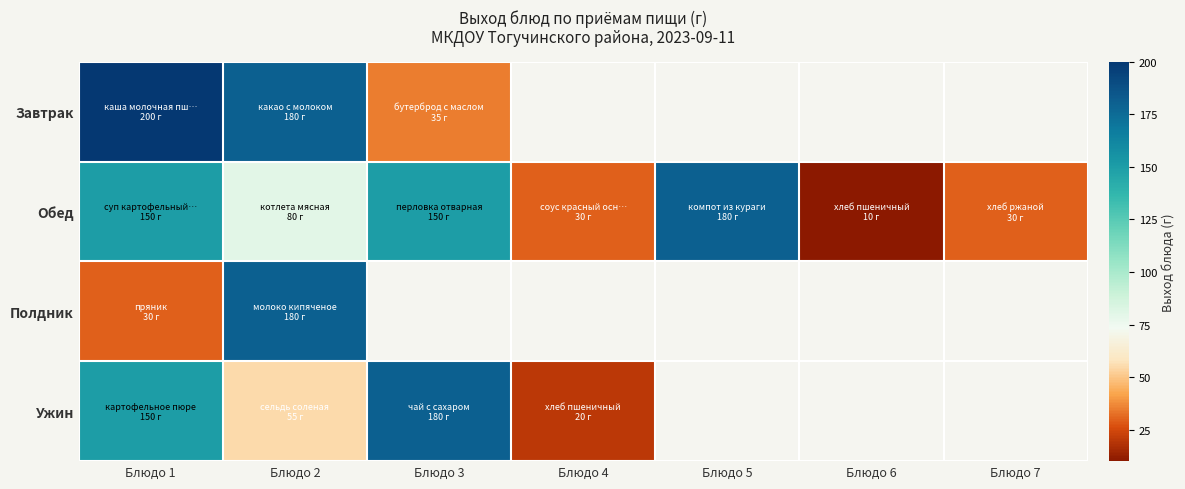

What is the smallest value displayed?

10.0